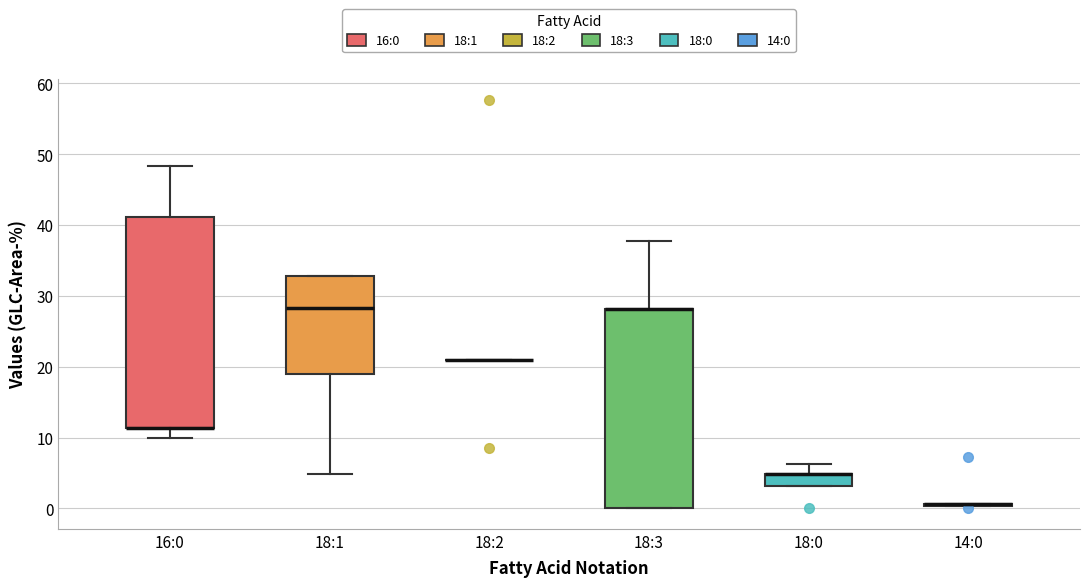

Reading left to right, transcribe this box plot: for each box, give where its median line is, the range the box spans, and where its two whiskers end, as read against the y-axis. The values are not printed on the chart, so give them approximately, as read against the axis.

16:0: median 11 (drawn on the box's lower edge), box 11 to 41, whiskers 10 to 48
18:1: median 28, box 19 to 33, whiskers 5 to 33
18:2: box collapsed to a line at 21, whiskers 21 to 21
18:3: median 28 (drawn on the box's upper edge), box 0 to 28, whiskers 0 to 38
18:0: median 5 (drawn on the box's upper edge), box 3 to 5, whiskers 3 to 6
14:0: box collapsed to a line at 1, whiskers 0 to 1